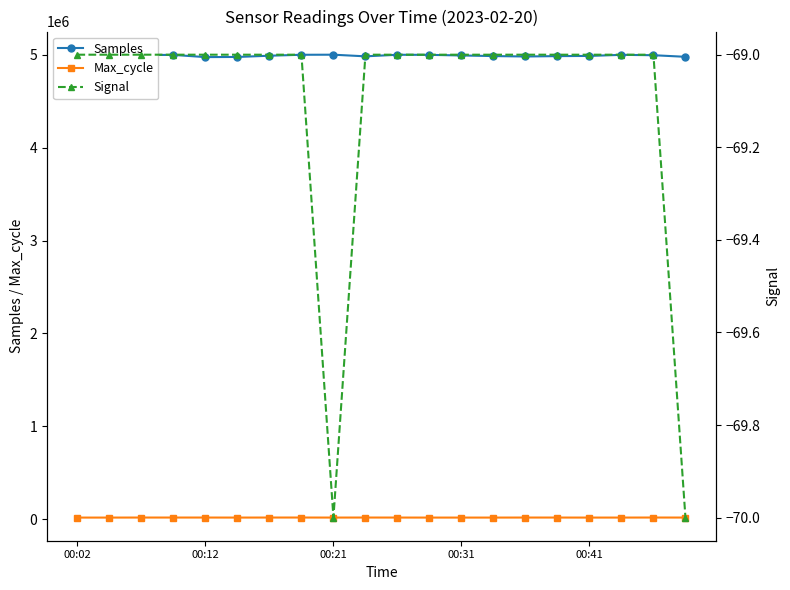

True or false: Samples and Max_cycle cross at least once.

False